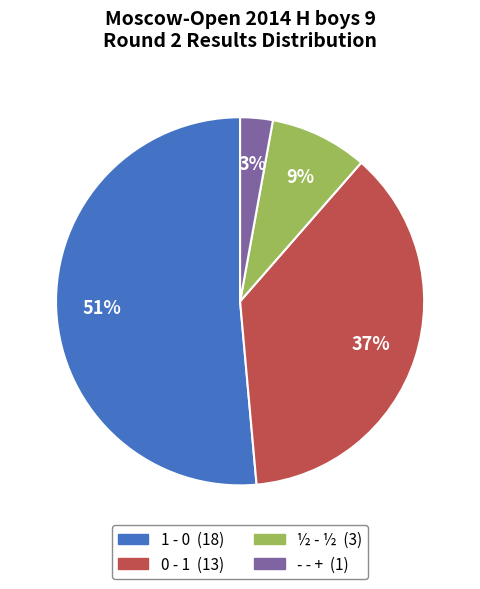

Which has a higher value, - - + or 0 - 1?

0 - 1